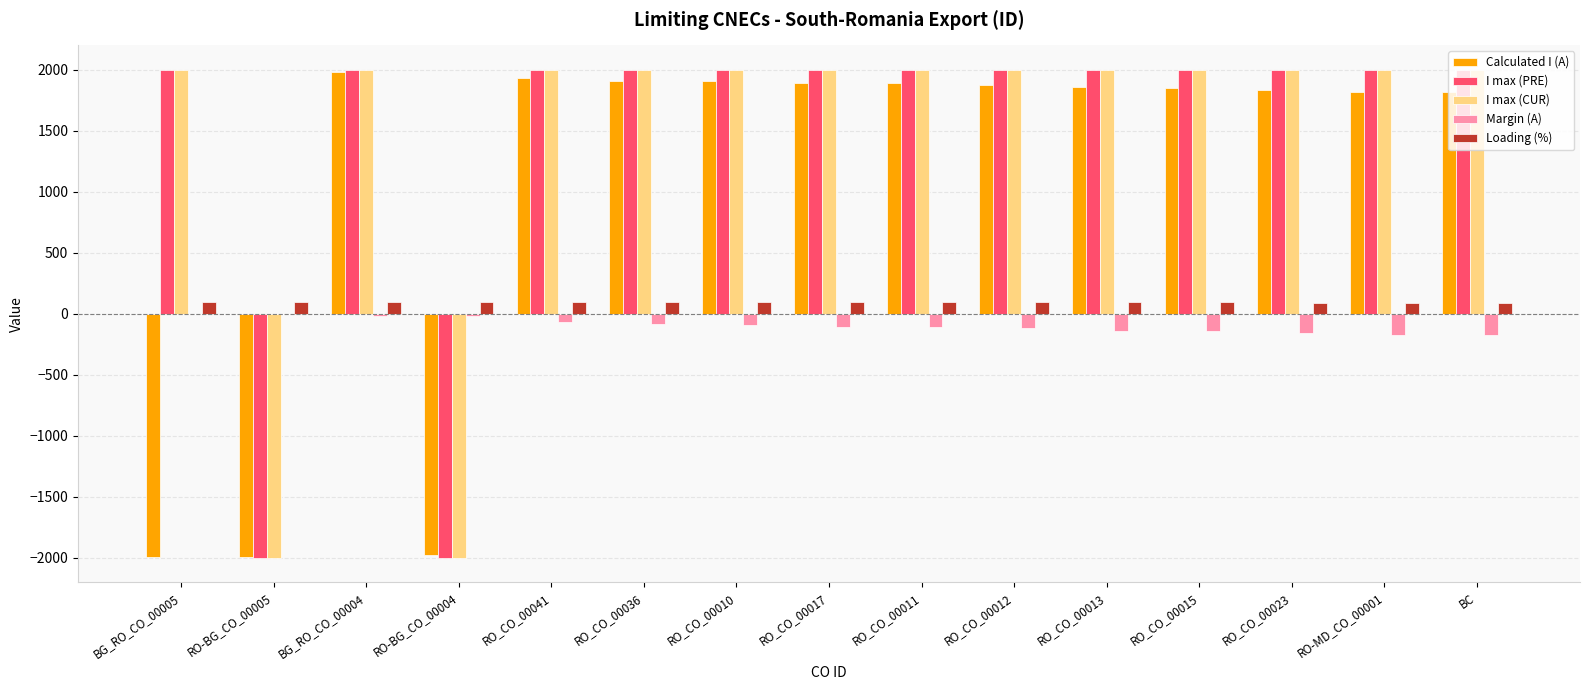

Is the value of Calculated I (A) at RO_CO_00015 greater than the value of Margin (A) at RO_CO_00011?

Yes